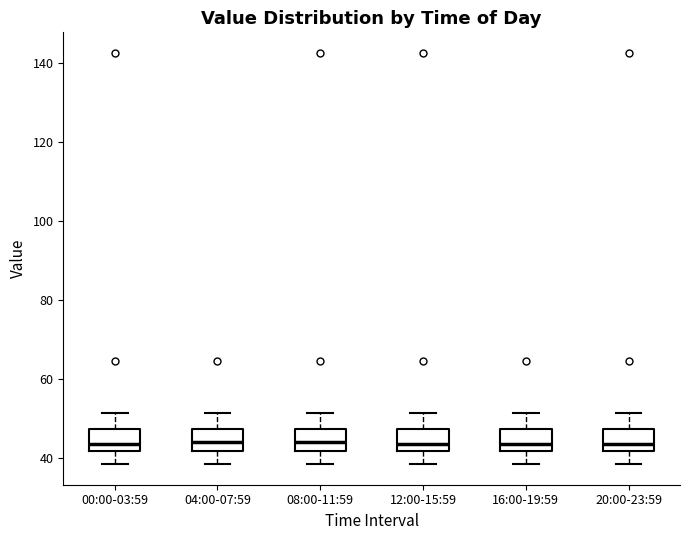

Reading left to right, read every box against the y-axis: the position of its median line, the range the box covers, and the ends of its whiskers. The values are not printed on the chart, so give them approximately, as read against the axis.

00:00-03:59: median 44, box 42 to 48, whiskers 38 to 52
04:00-07:59: median 44, box 42 to 48, whiskers 38 to 52
08:00-11:59: median 44, box 42 to 48, whiskers 38 to 52
12:00-15:59: median 44, box 42 to 48, whiskers 38 to 52
16:00-19:59: median 44, box 42 to 48, whiskers 38 to 52
20:00-23:59: median 44, box 42 to 48, whiskers 38 to 52